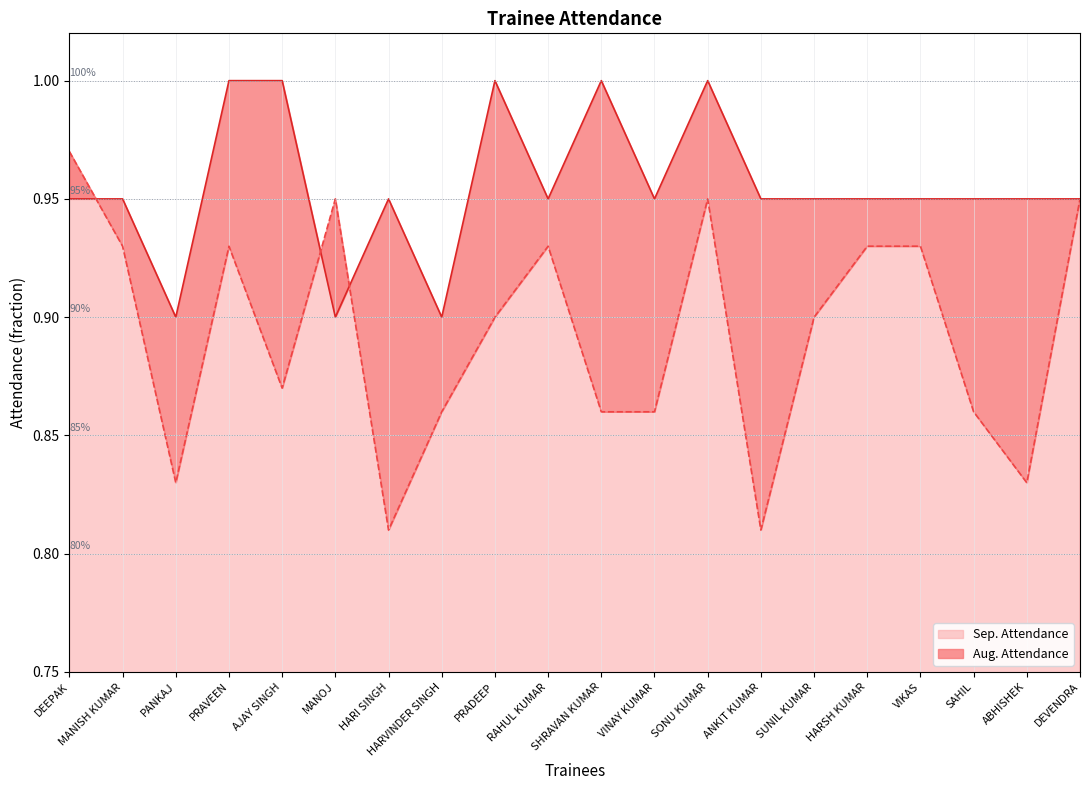

Which series has the largest range (max minus min)?

Sep. Attendance